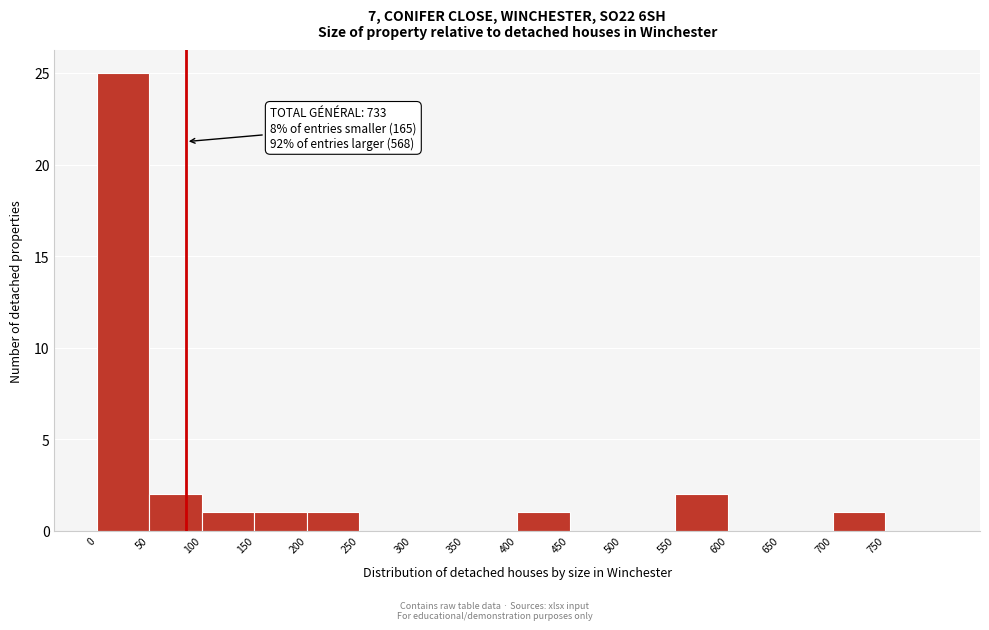

Over which range of the x-axis is the bar tallest?

0 to 50